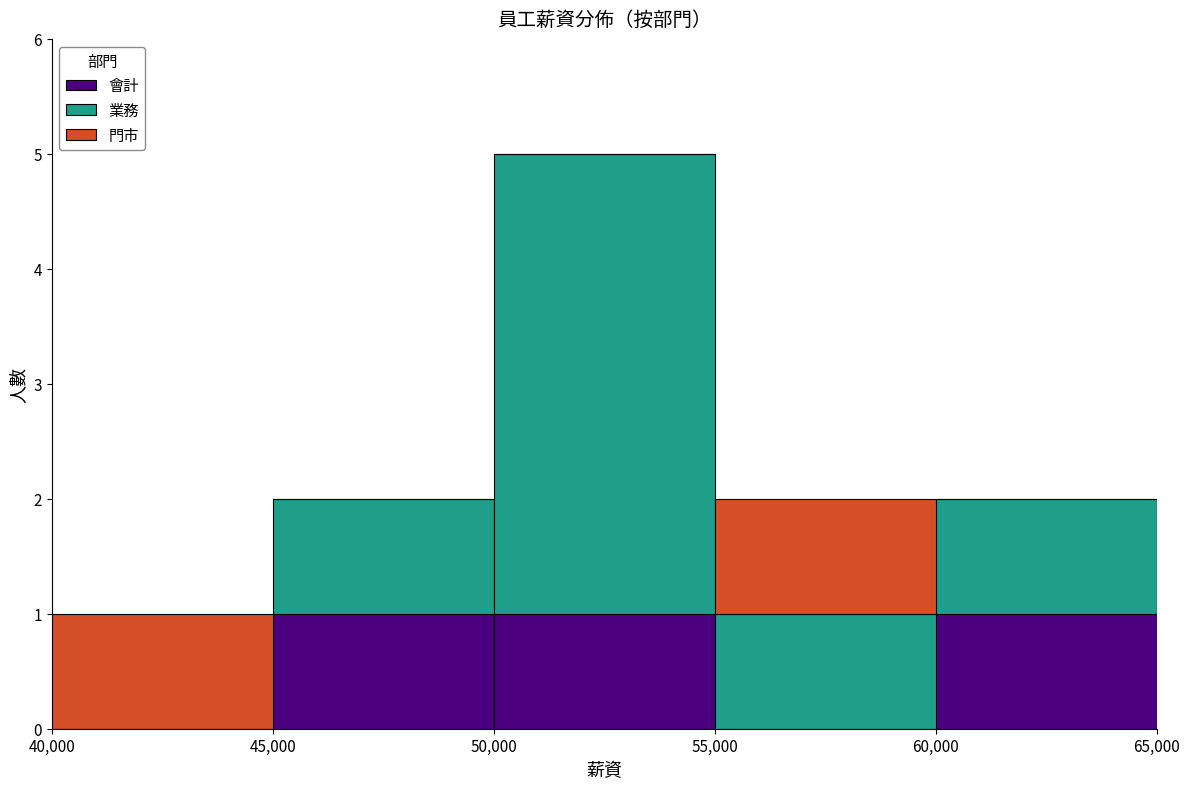

Reading left to right, list every stacked bar in this chart as the range it spans on the x-axis followed by its total height. The values are not printed on the chart, so give them approximately, as read against the axis.

40,000 to 45,000: 1
45,000 to 50,000: 2
50,000 to 55,000: 5
55,000 to 60,000: 2
60,000 to 65,000: 2